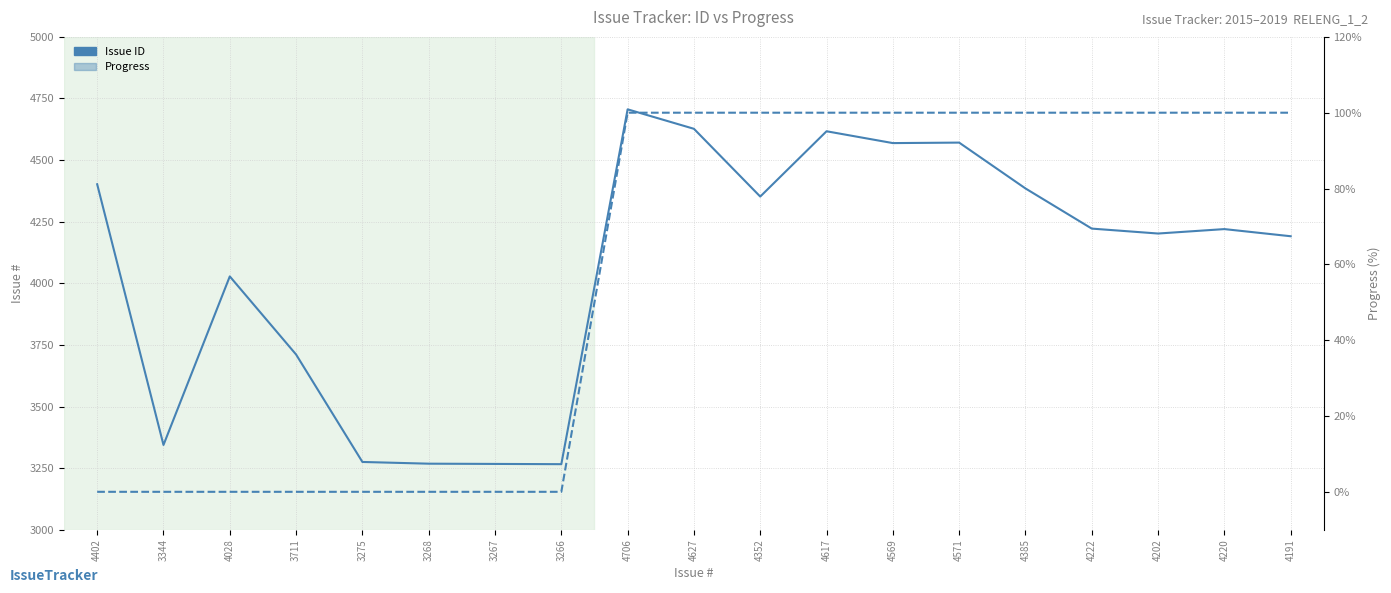

What is the label of the 19th point from the right?

4402